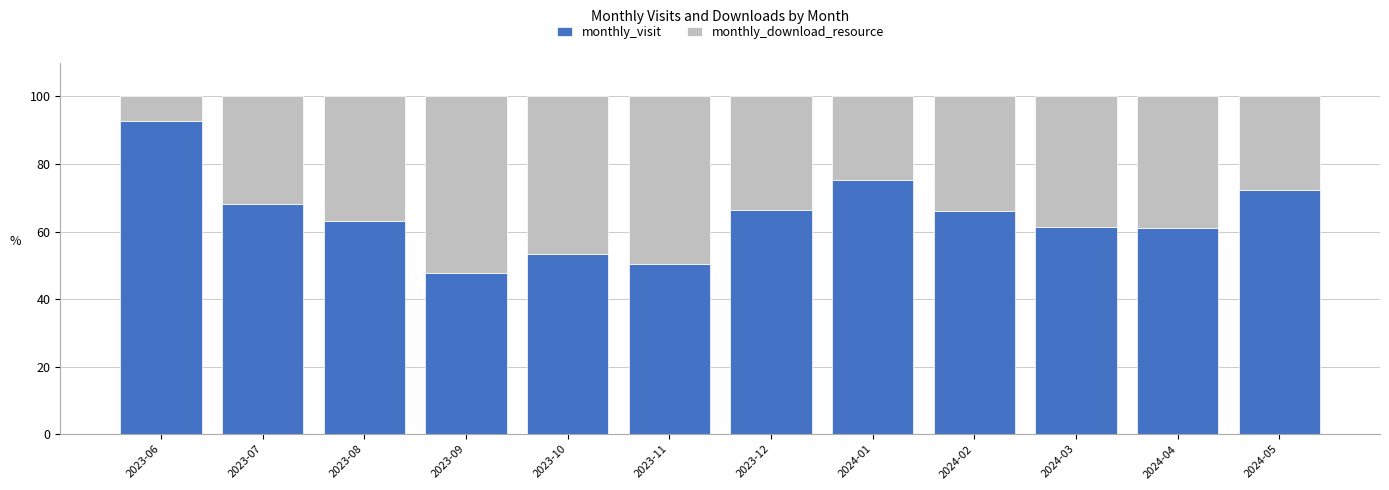

Which category has the lowest value in the monthly_visit series?

2023-09